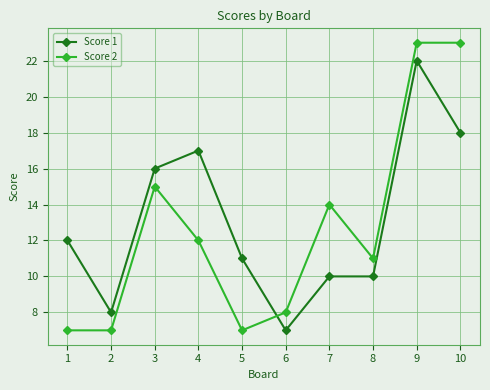

Which series has the largest range (max minus min)?

Score 2